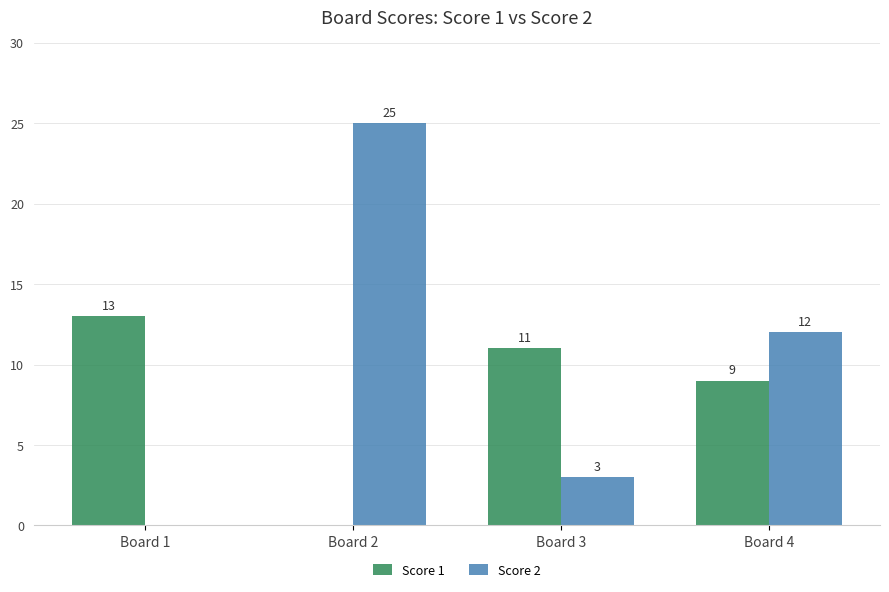

What is the total value across all series at Board 1?

13